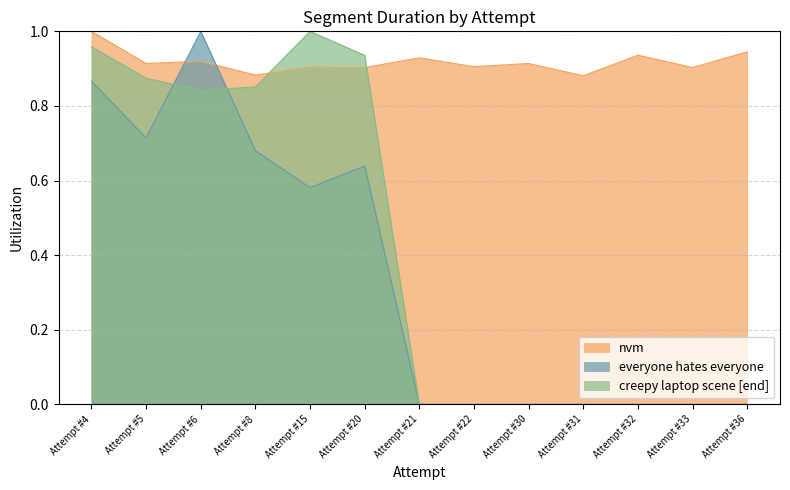

What is the difference between the highest and lowest values at Attempt #8?

0.2